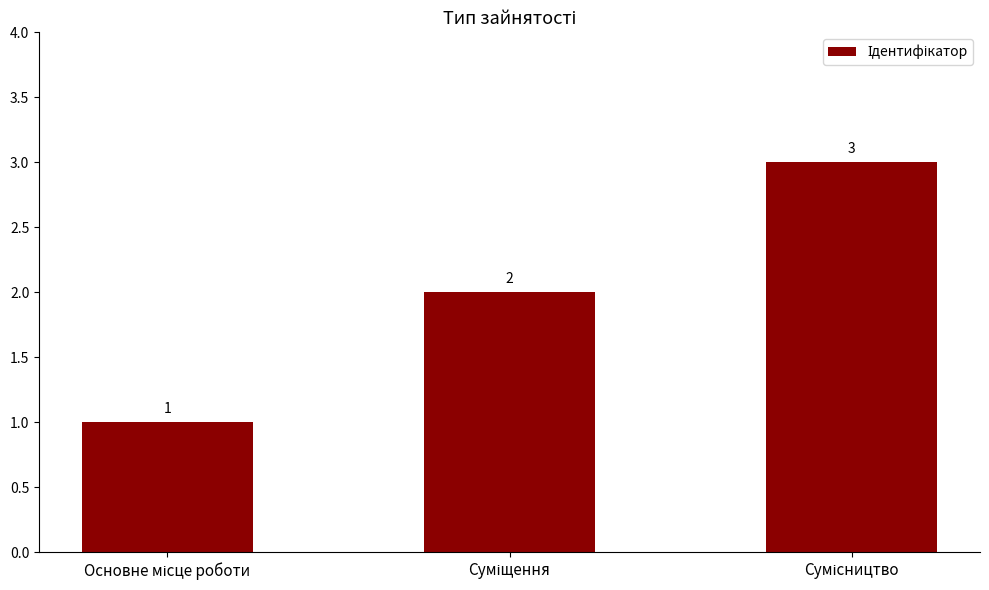

What is the average value?

2